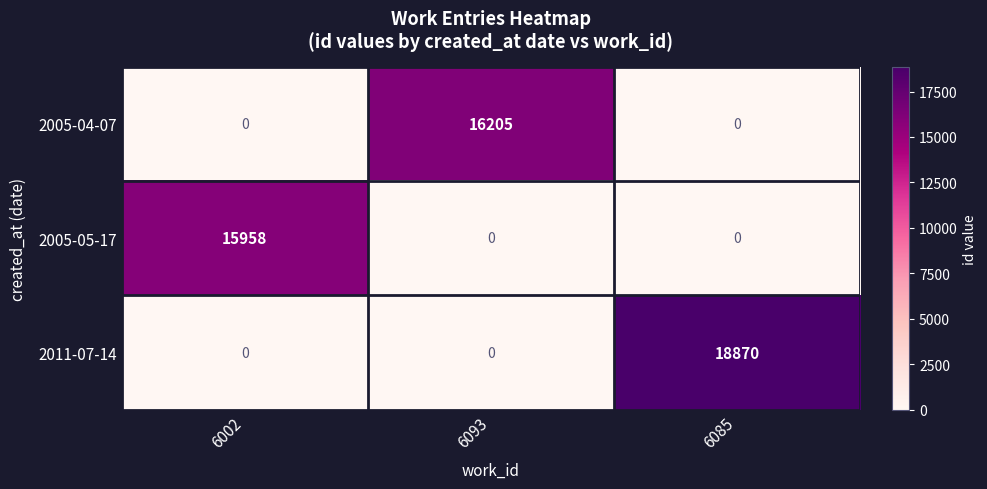

What is the spread (max minus min) of values at 6085?

18870